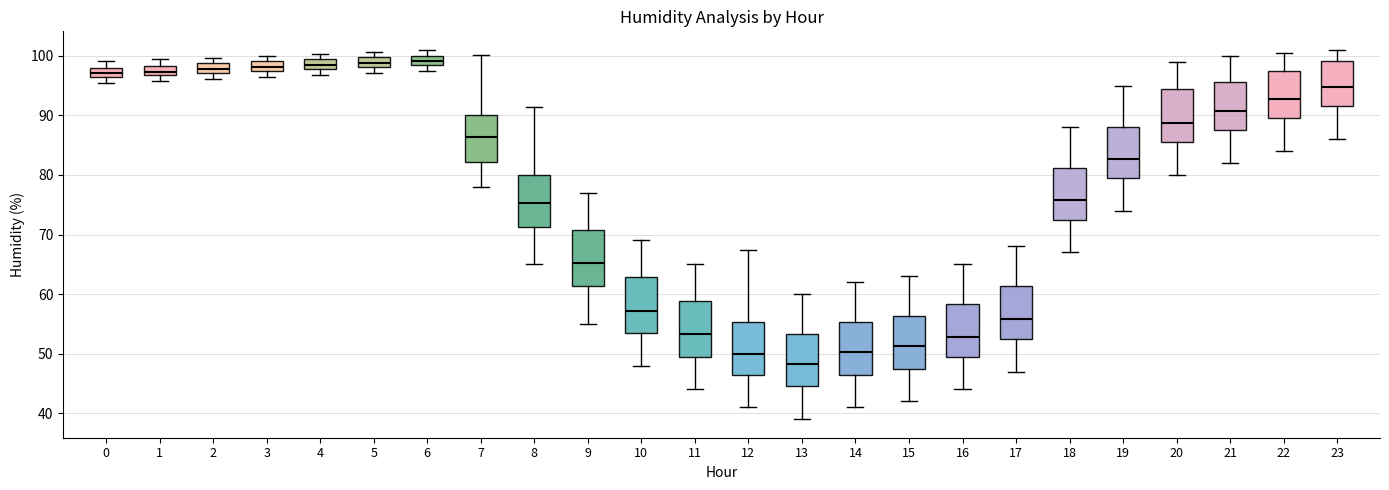

Which box's median line is the lowest?

13